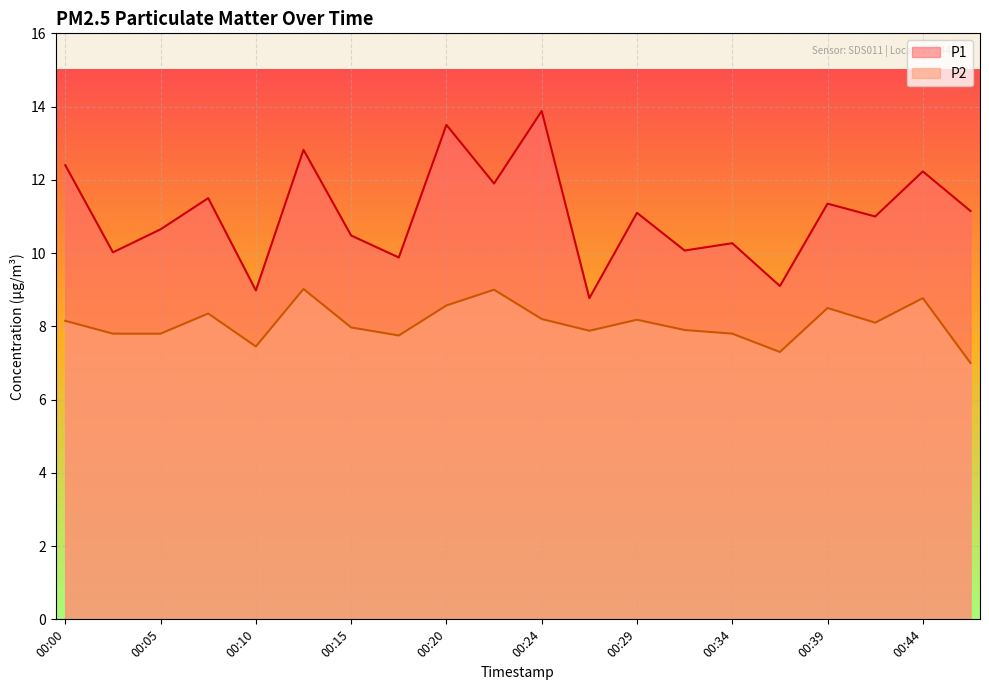

How many lines are shown in the chart?

2